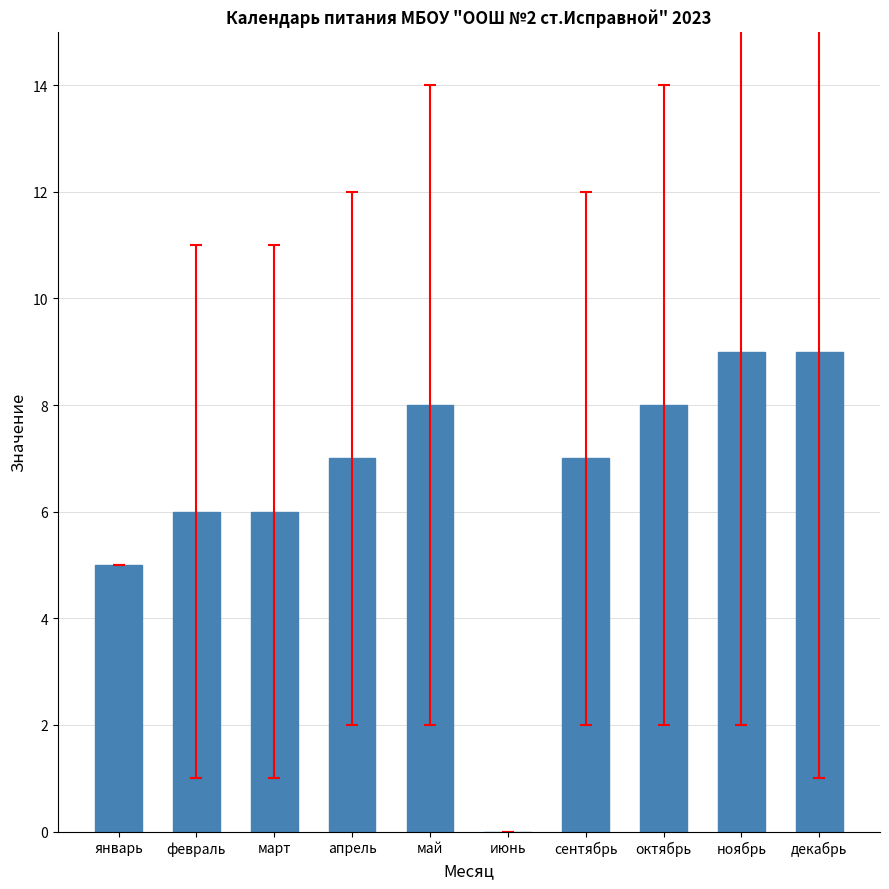

How many distinct data groups are displayed?

1